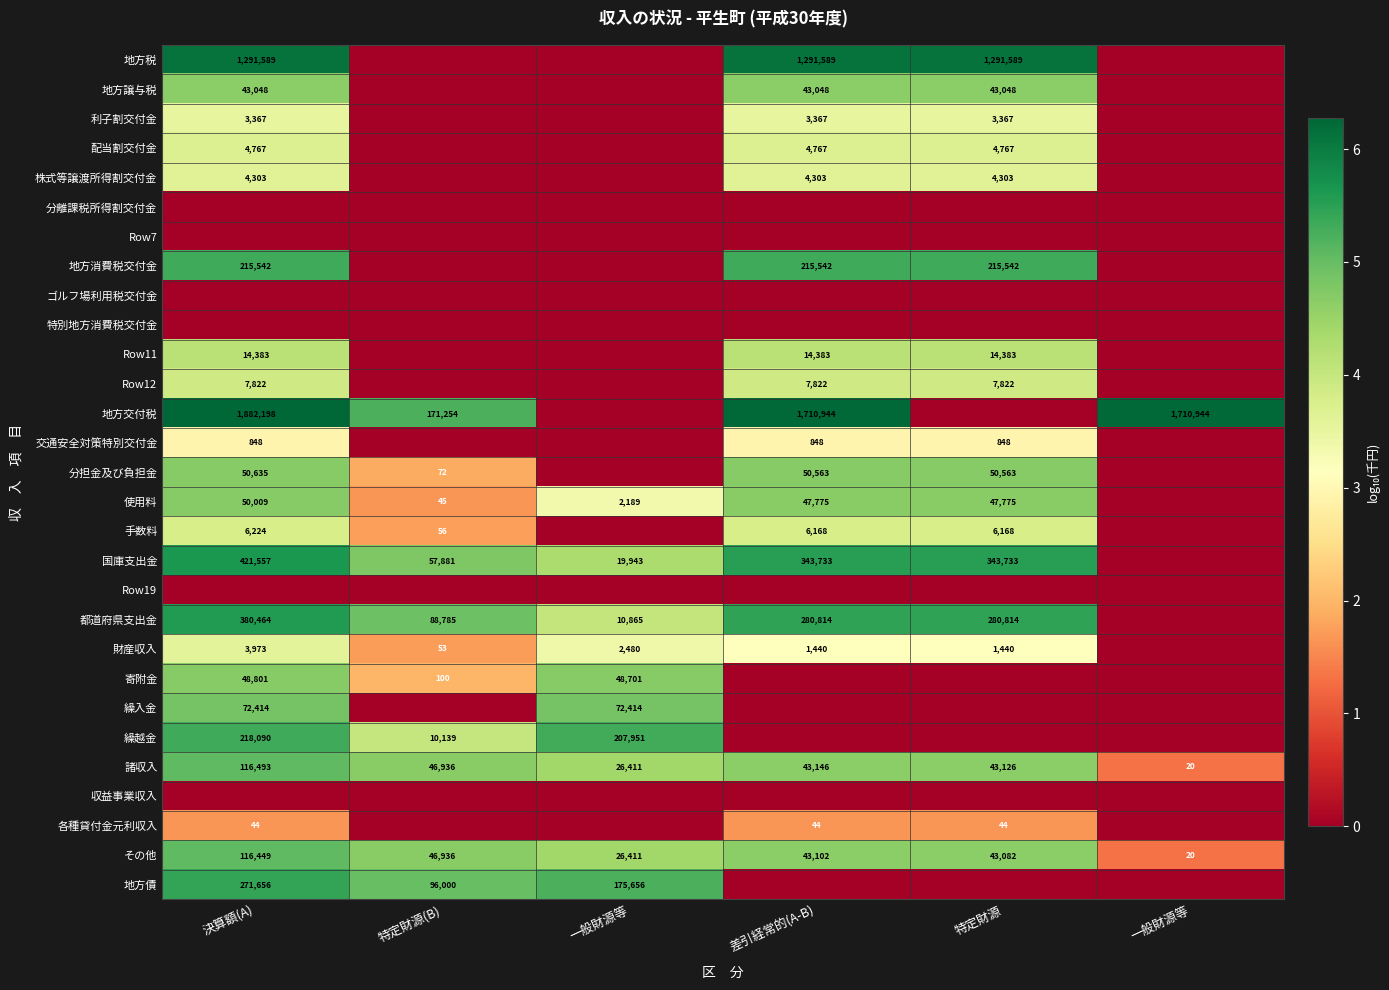

Rank the series at 特定財源 from highest to lowest value.

地方税, 国庫支出金, 都道府県支出金, 地方消費税交付金, 分担金及び負担金, 使用料, 諸収入, その他, 地方譲与税, Row11, Row12, 手数料, 配当割交付金, 株式等譲渡所得割交付金, 利子割交付金, 財産収入, 交通安全対策特別交付金, 各種貸付金元利収入, 分離課税所得割交付金, Row7, ゴルフ場利用税交付金, 特別地方消費税交付金, 地方交付税, Row19, 寄附金, 繰入金, 繰越金, 収益事業収入, 地方債